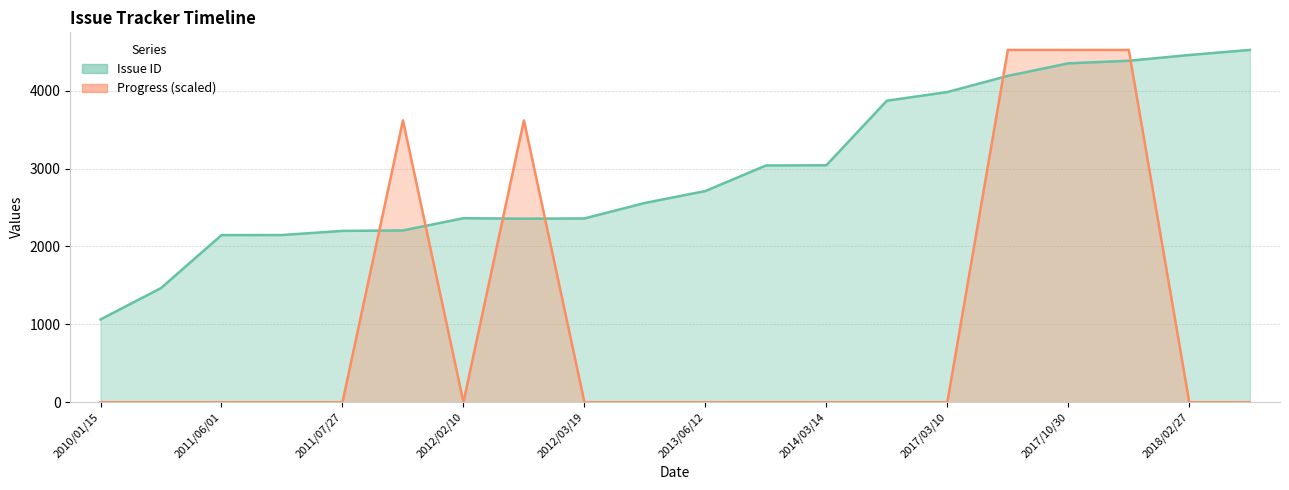

What is the label of the 2nd point from the left?

2010/05/12